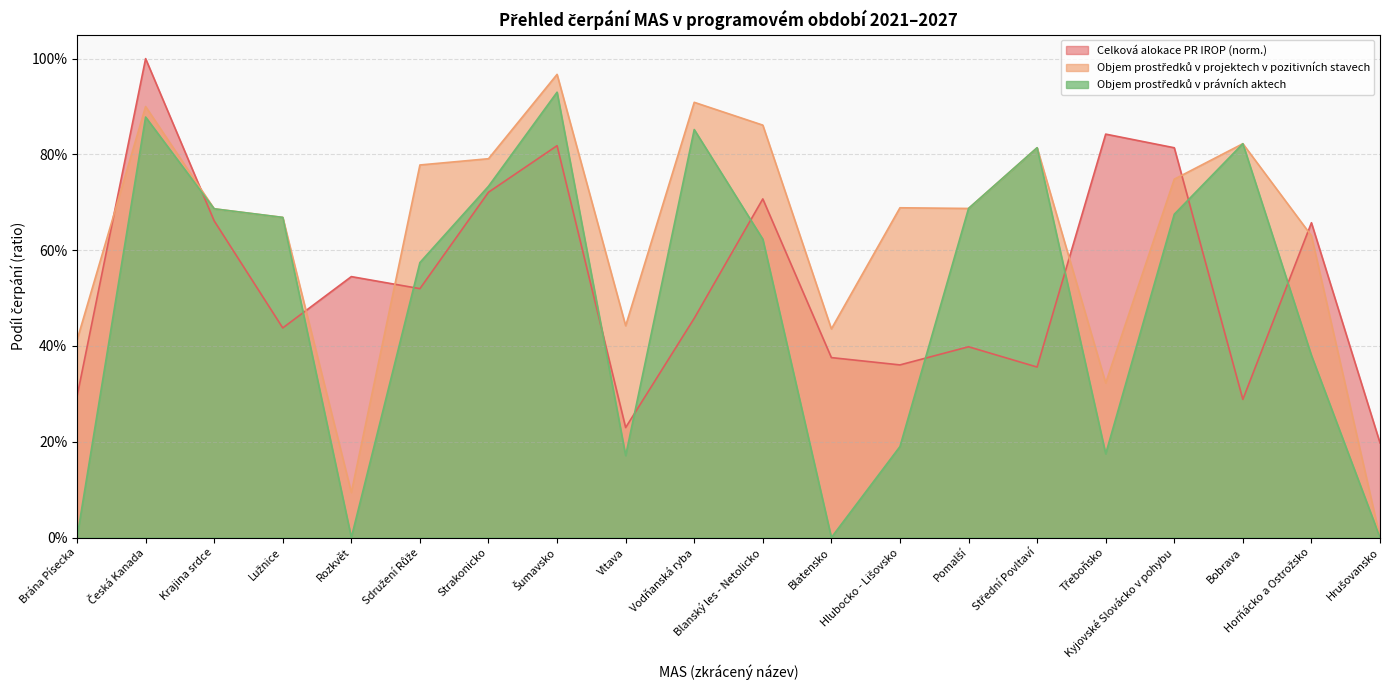

Rank the series by their average value, from highest to lowest.

Objem prostředků v projektech v pozitivních stavech, Celková alokace PR IROP, Objem prostředků v právních aktech